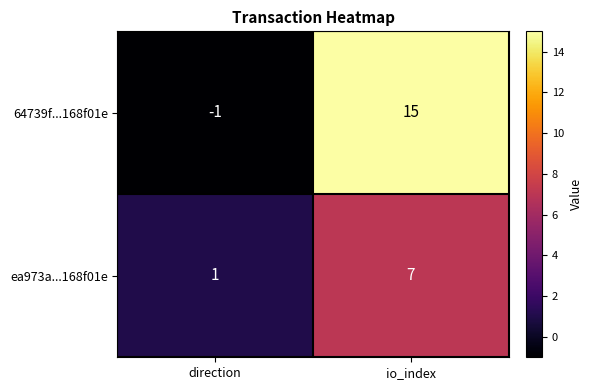

What is the average value of the ea973a...168f01e series?

4